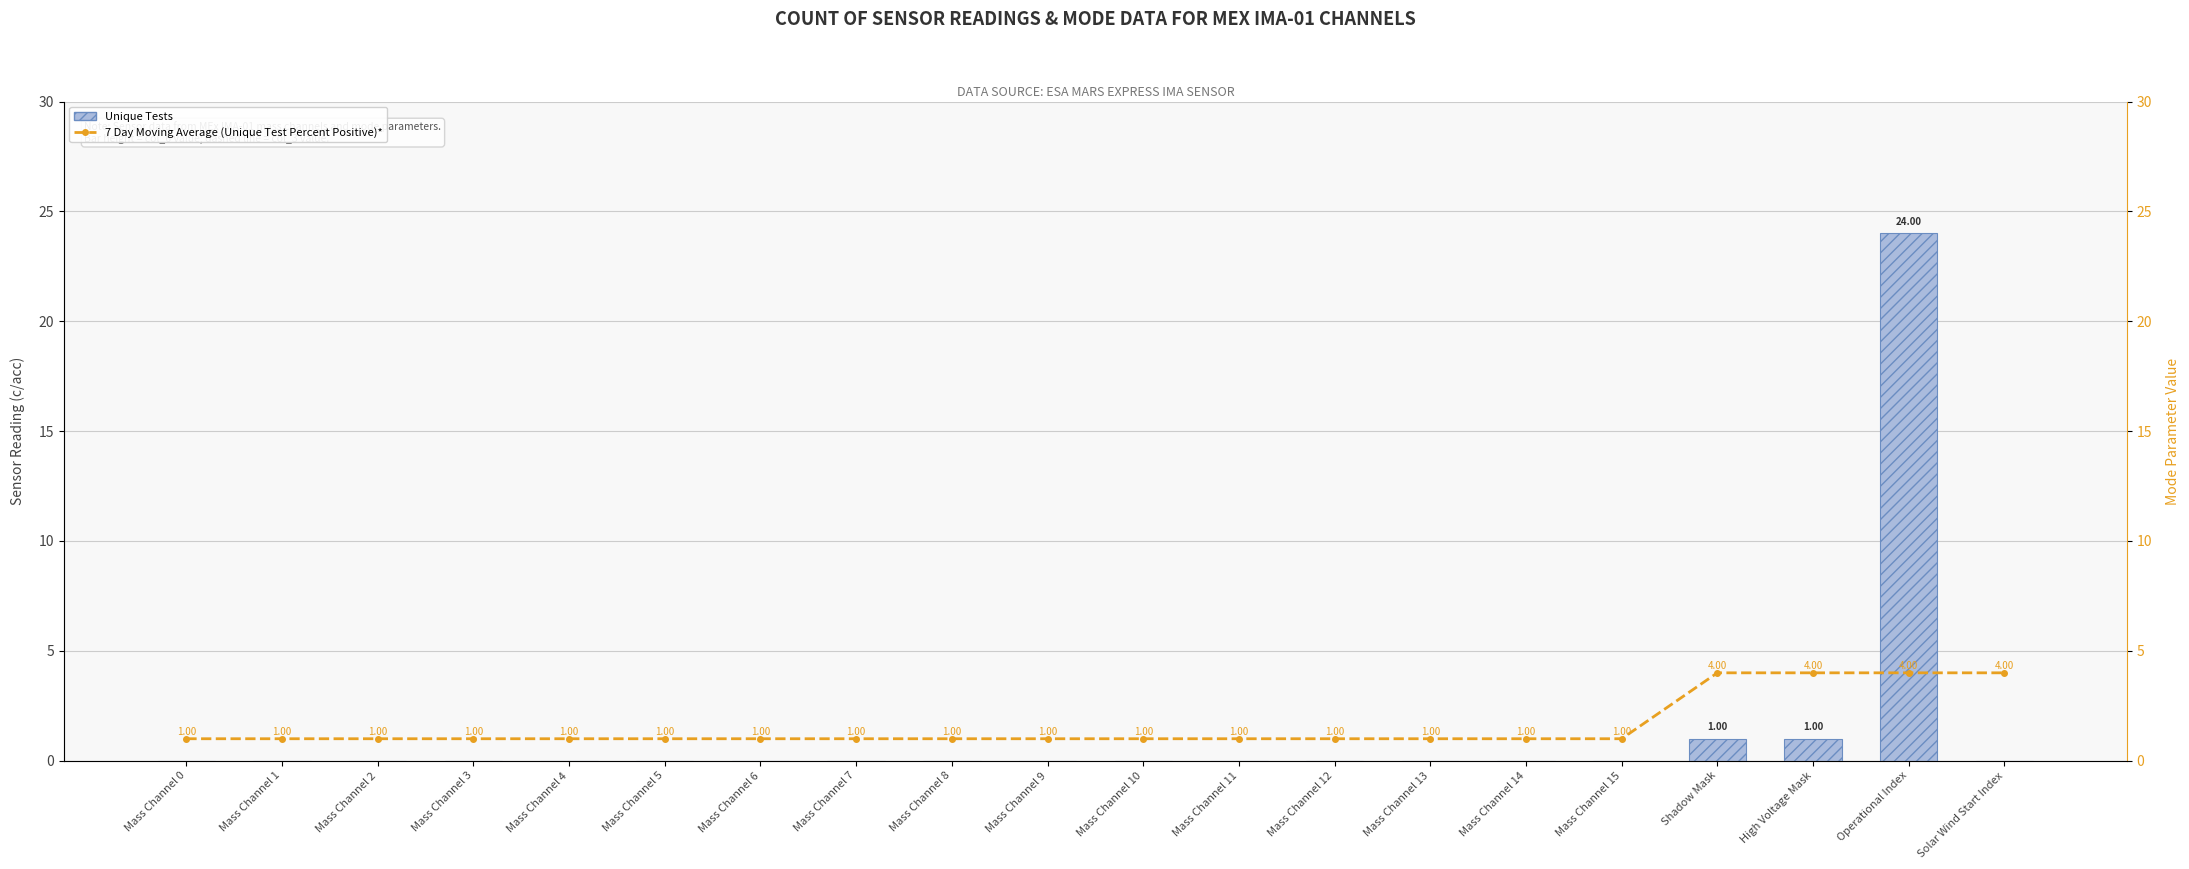

Reading left to right, list all the values displayed in this chart.

Unique Tests: 0	0	0	0	0	0	0	0	0	0	0	0	0	0	0	0	1	1	24	0
7 Day Moving Average (Unique Test Percent Positive)*: 1	1	1	1	1	1	1	1	1	1	1	1	1	1	1	1	4	4	4	4